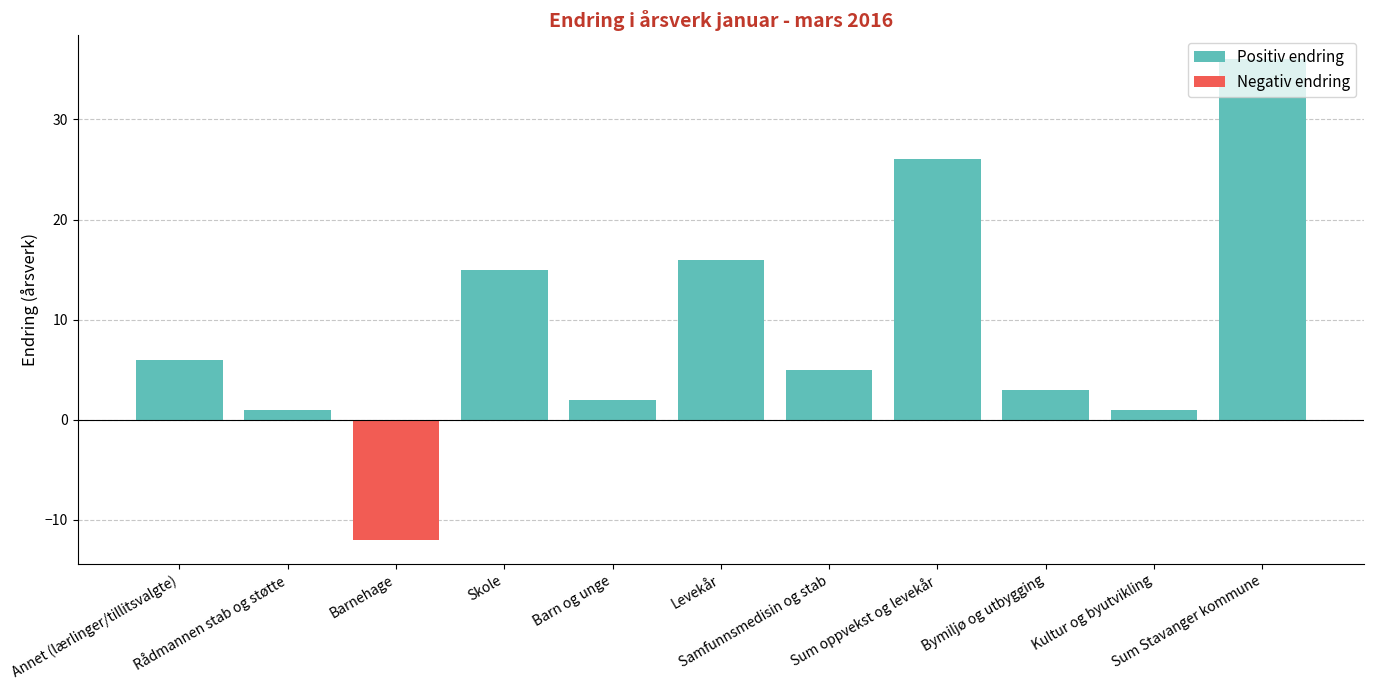

List the series in order of their peak value, lowest first.

Negativ endring, Positiv endring